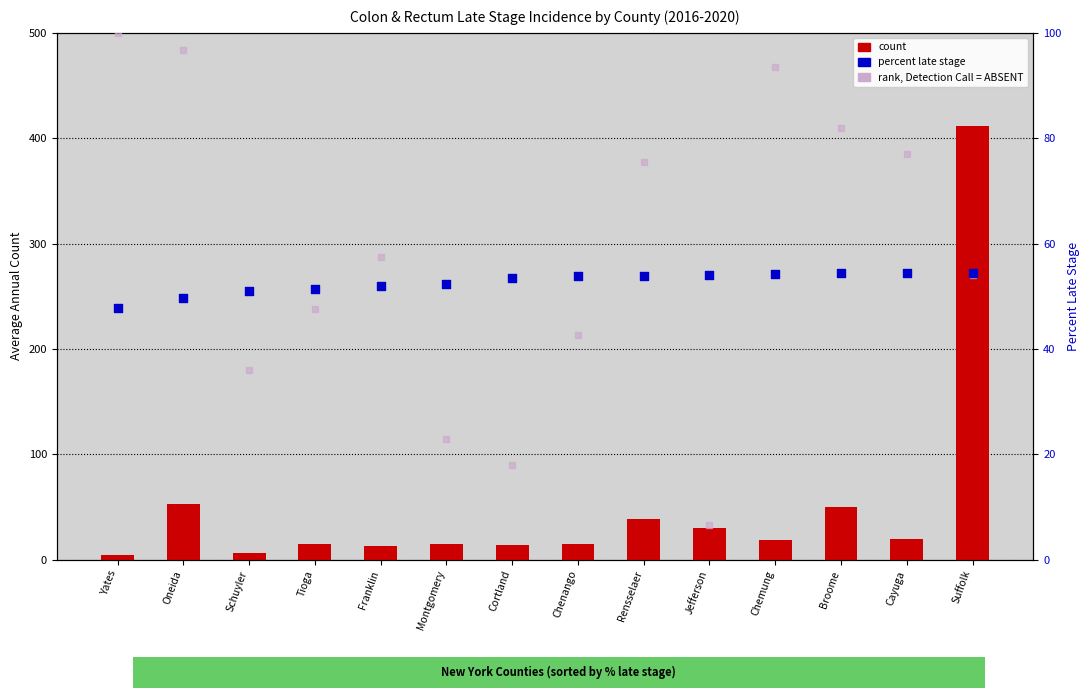

What is the total value across all series at Yates?

151.8